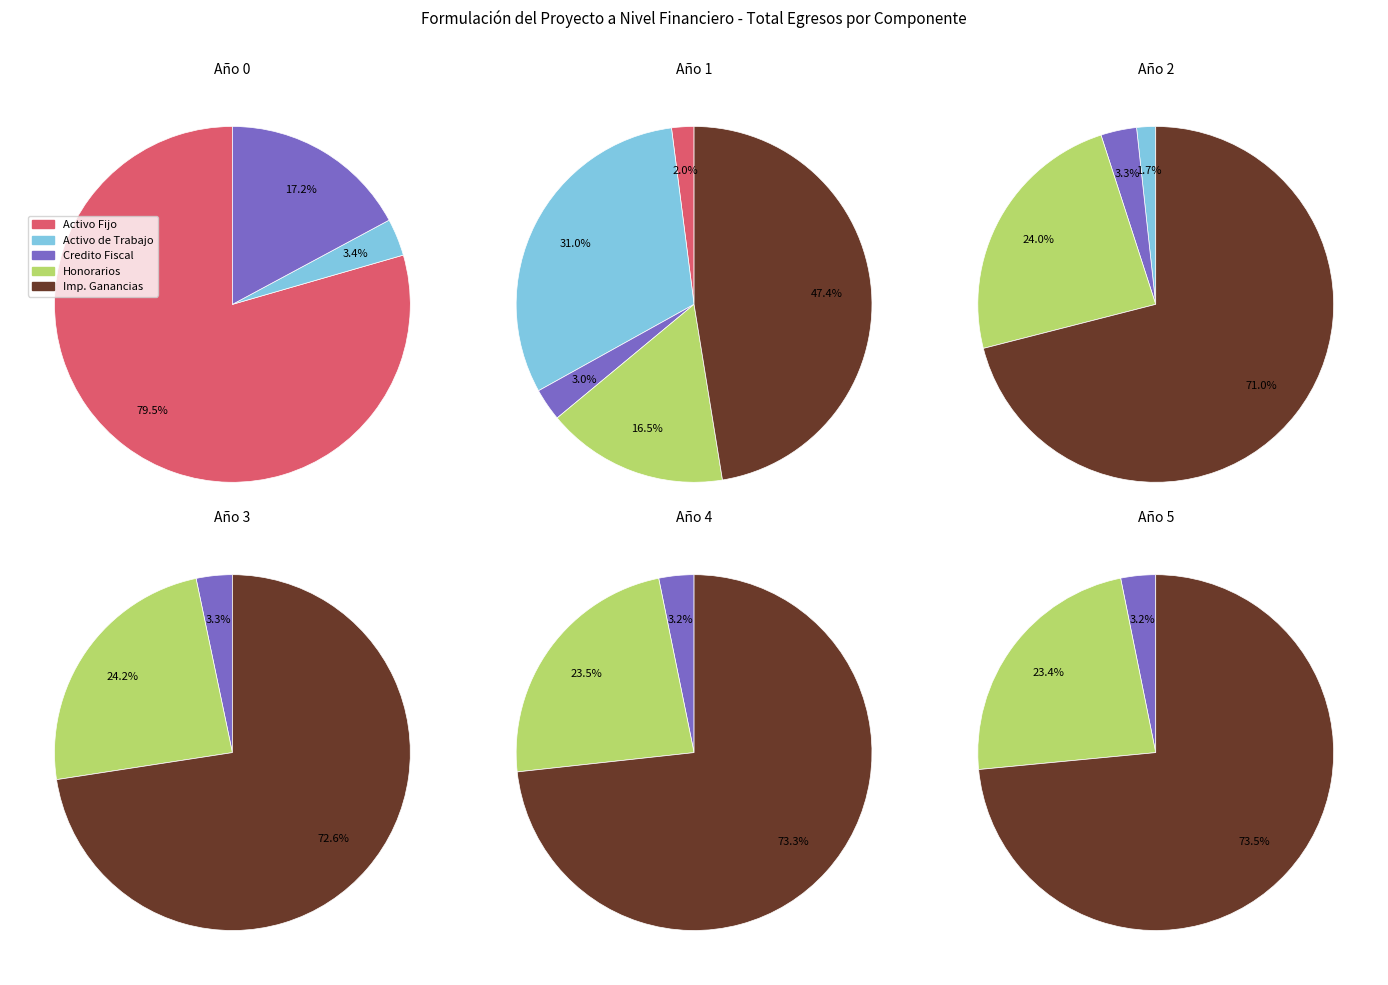

What portion of the pie excludes Año 1?

99.3%